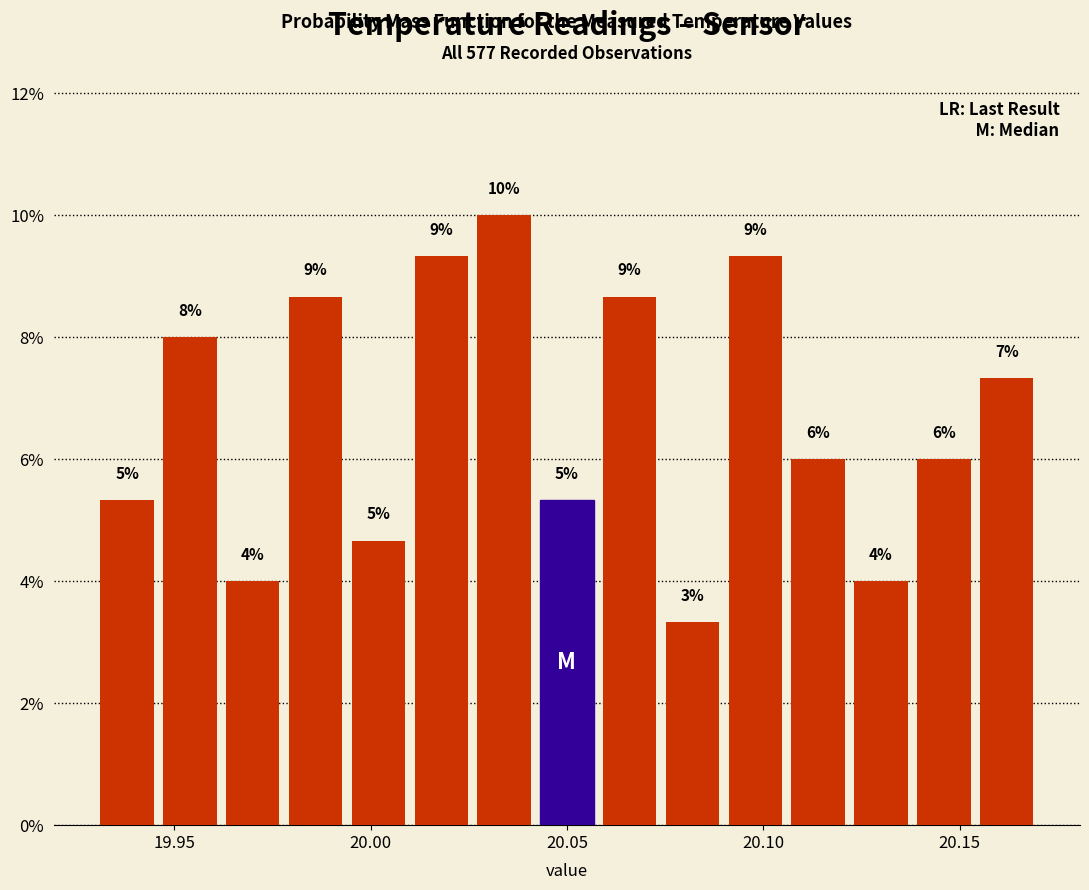

Read against the x-axis, roughly where is the centre of the tallest bar?

20.035